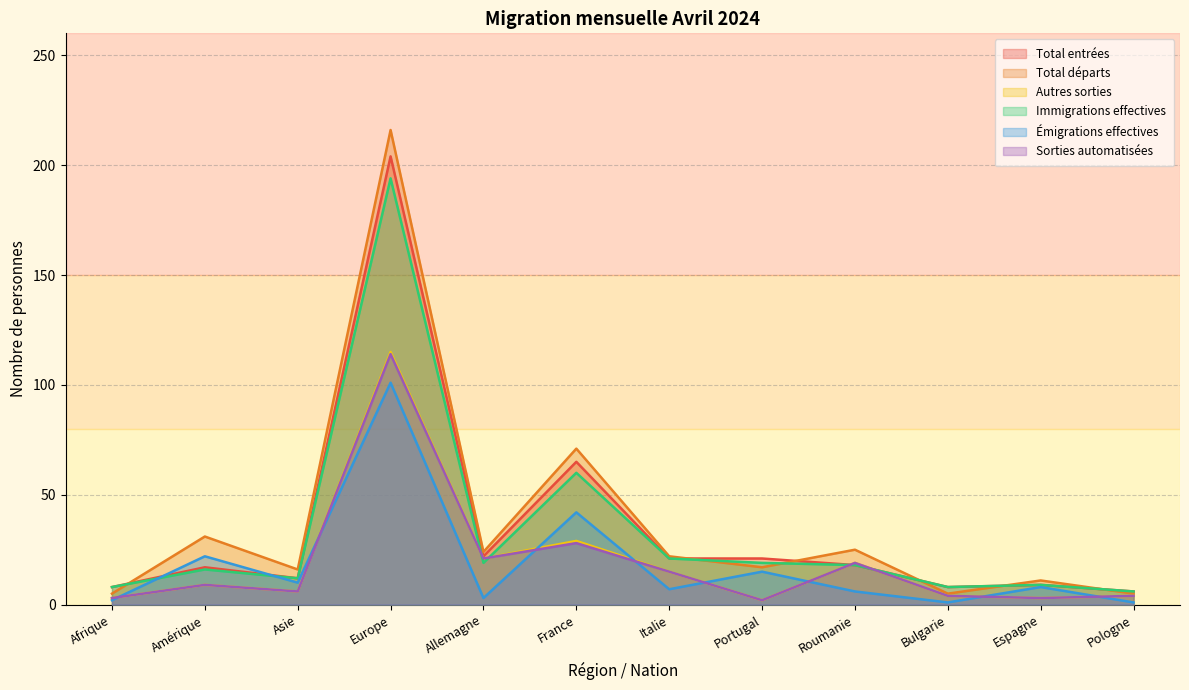

What value does the Autres sorties series have at Europe?

115